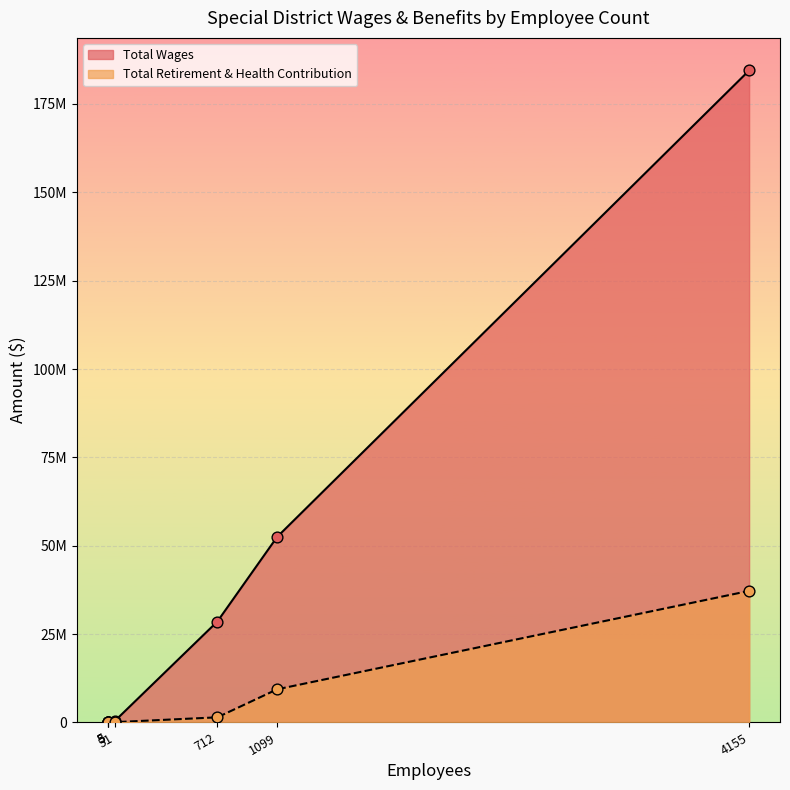

Which series has the widest spread of Y values?

Total Wages